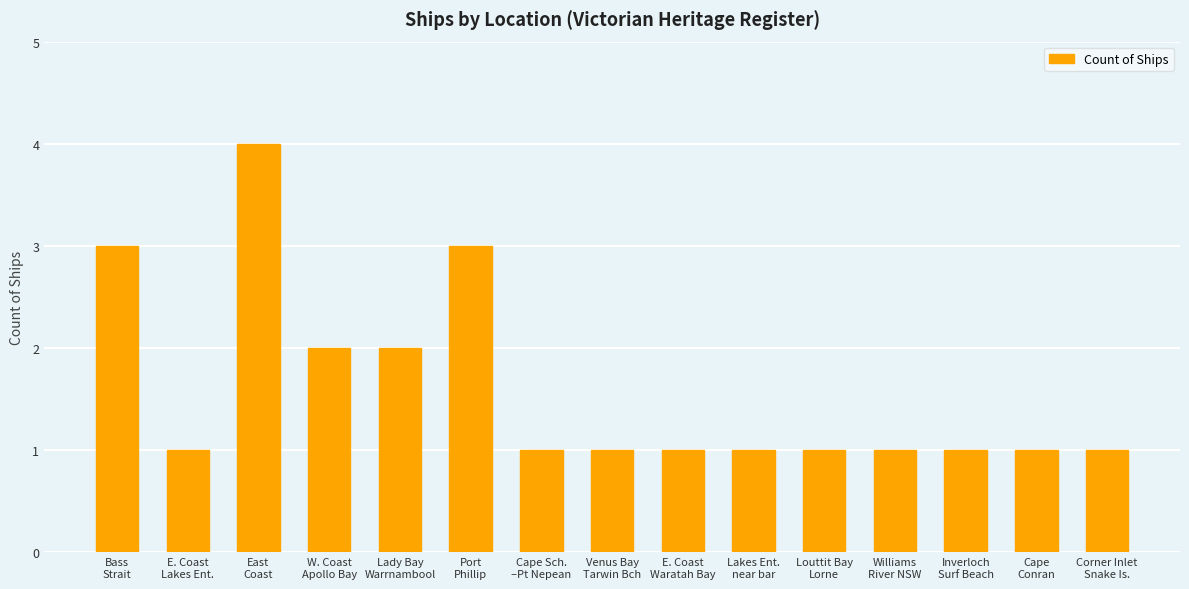

Reading left to right, list all the values displayed in this chart.

3	1	4	2	2	3	1	1	1	1	1	1	1	1	1